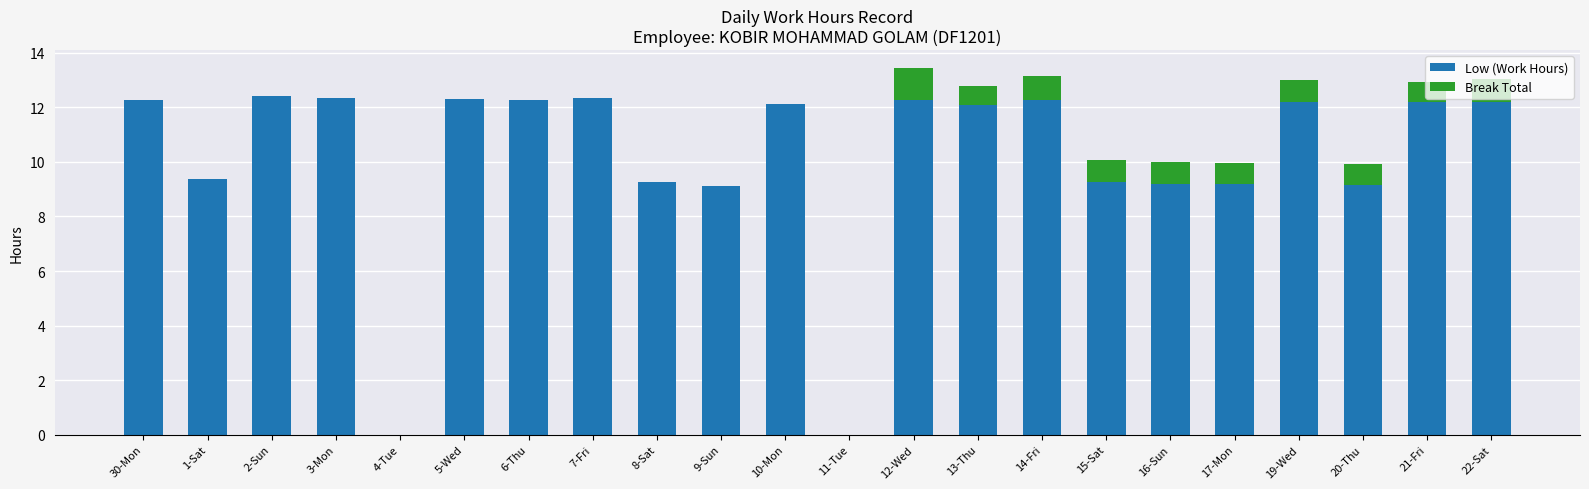

What is the total value across all series at 17-Mon?

10.0